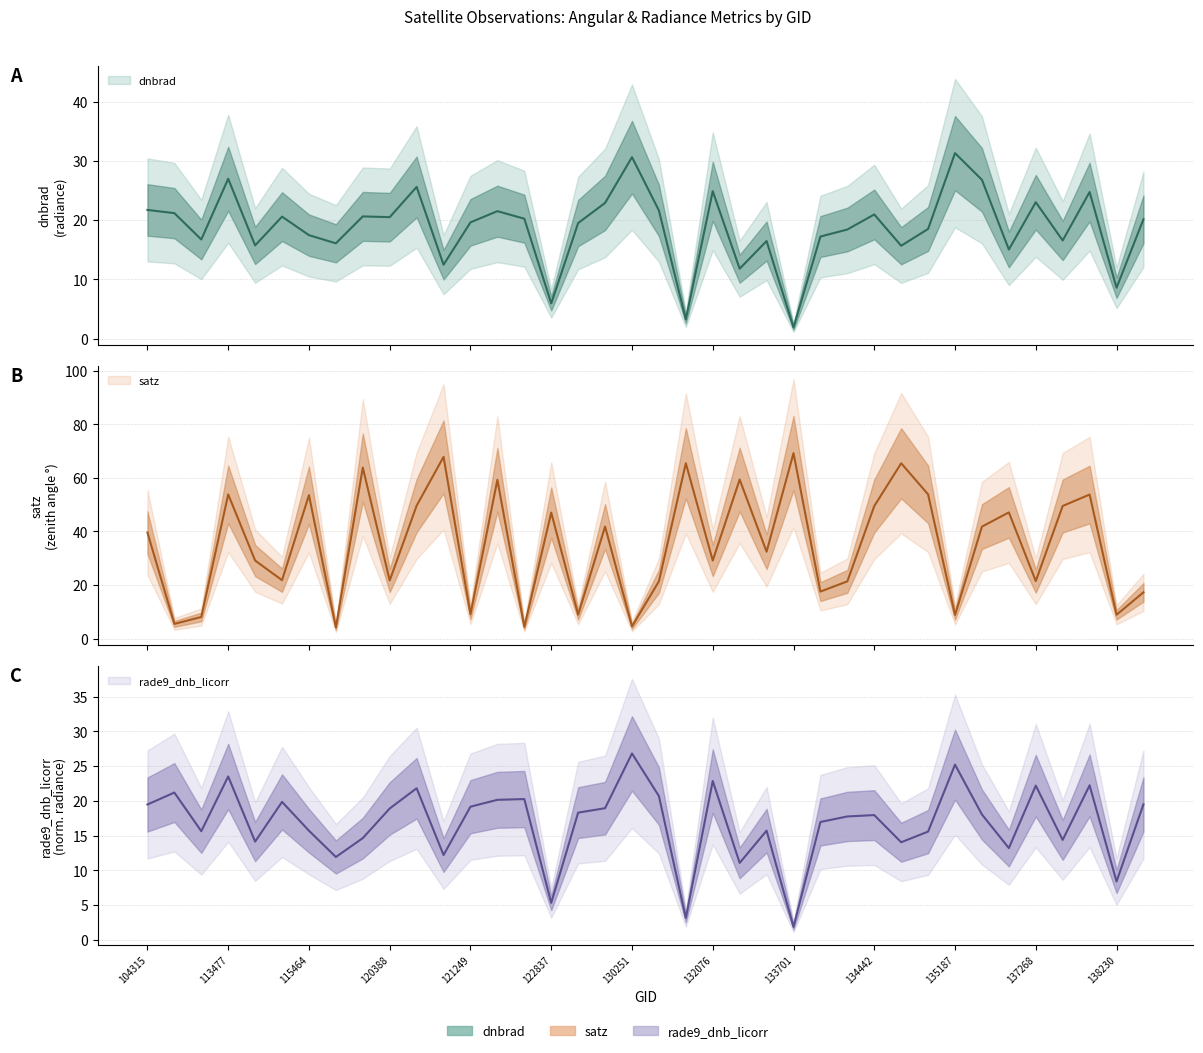

Between 134260 and 138230, which is larger?

134260